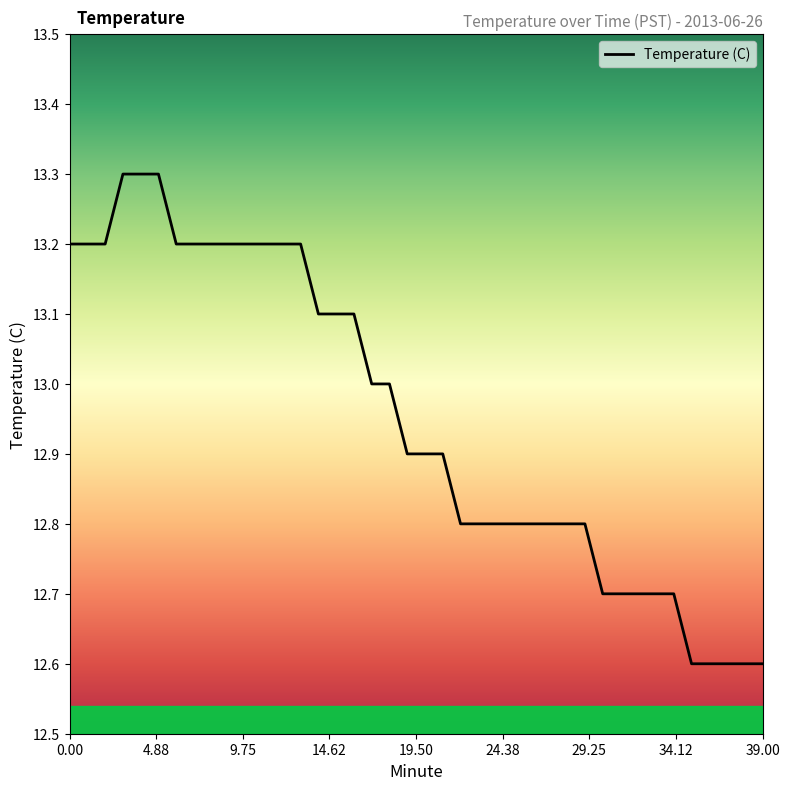

What is the difference between the maximum and minimum values?

0.7